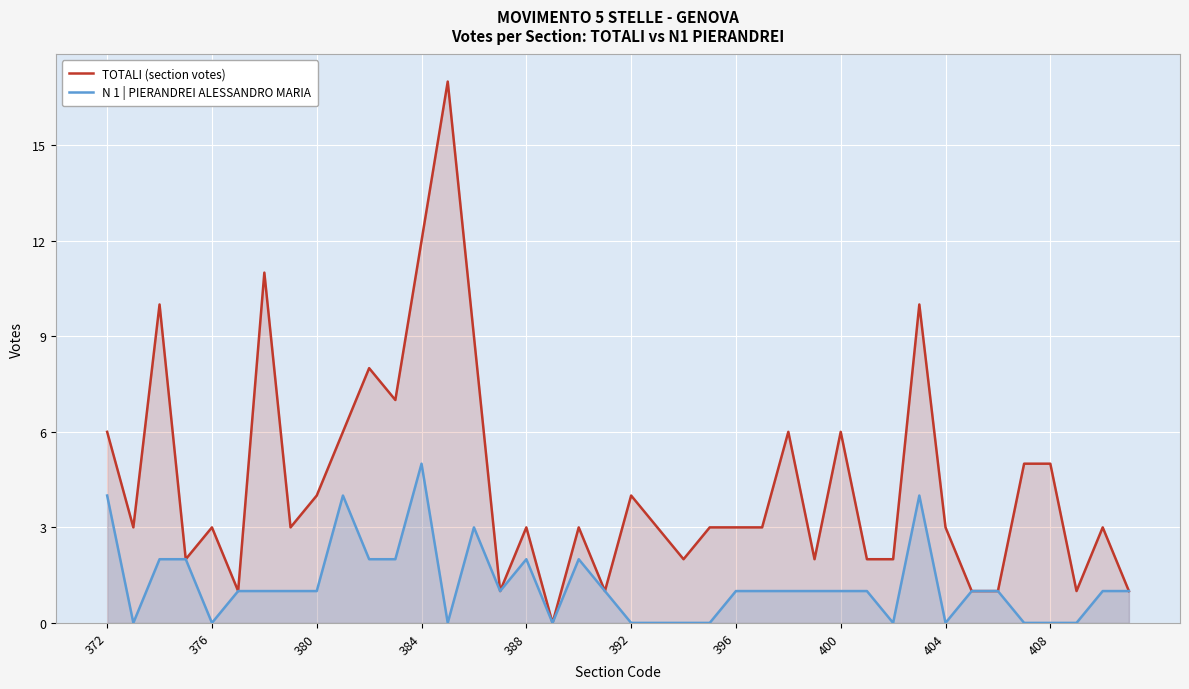

How many lines are shown in the chart?

2